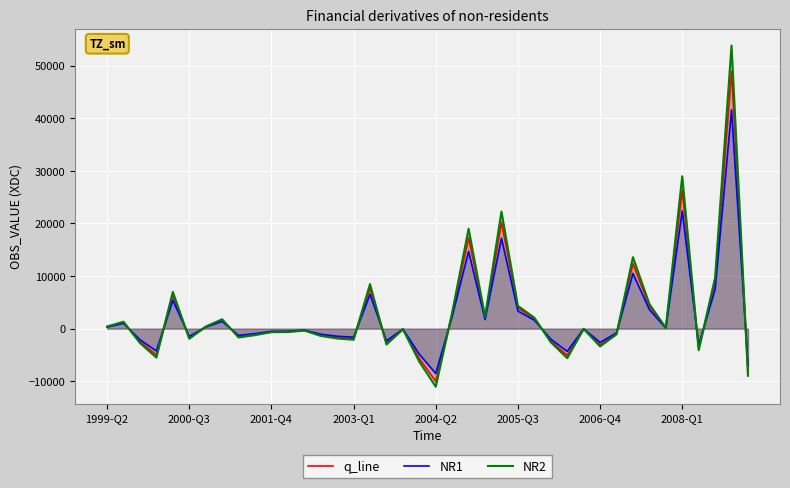

How many times do q_line and NR2 cross each other?

13